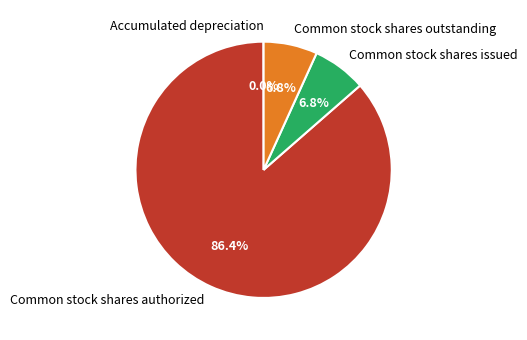

What is the largest slice in the pie chart?

Common stock shares authorized